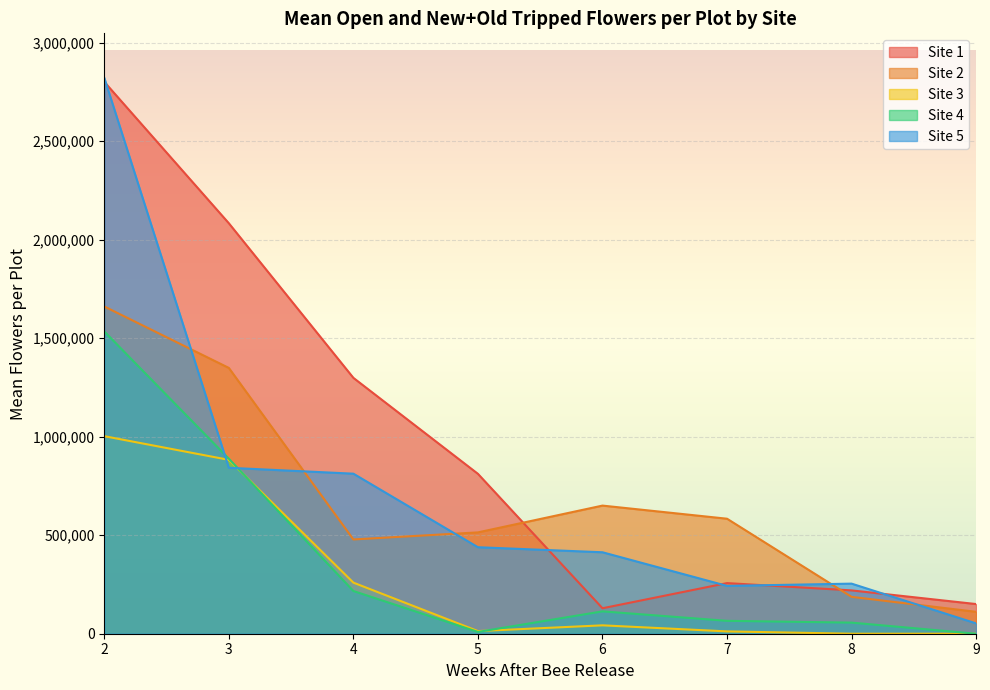

Which category has the lowest value across all series?

8